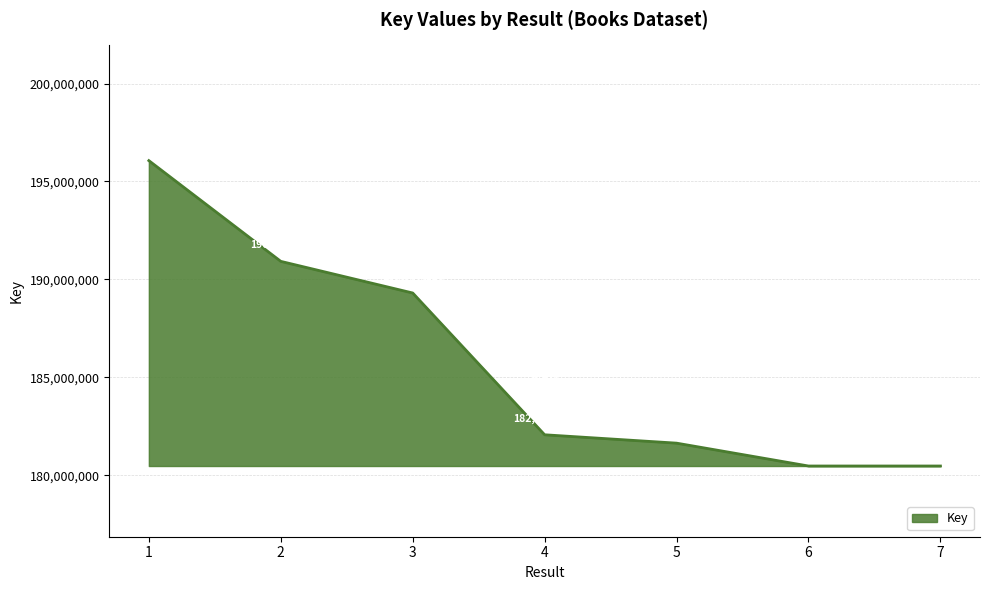

Reading left to right, transcribe all the data shown in this chart.

1=196064168	2=190922056	3=189307118	4=182069985	5=181642670	6=180475476	7=180475753